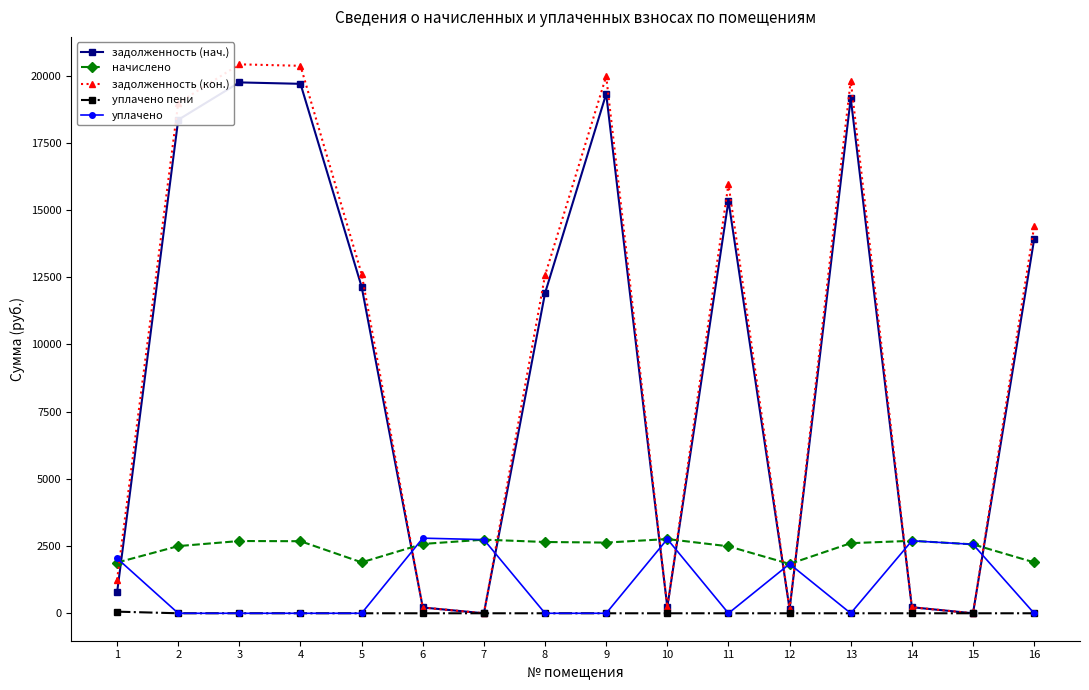

In задолженность (кон.), how many points are lower than both neighbors (excluding endpoints)?

4